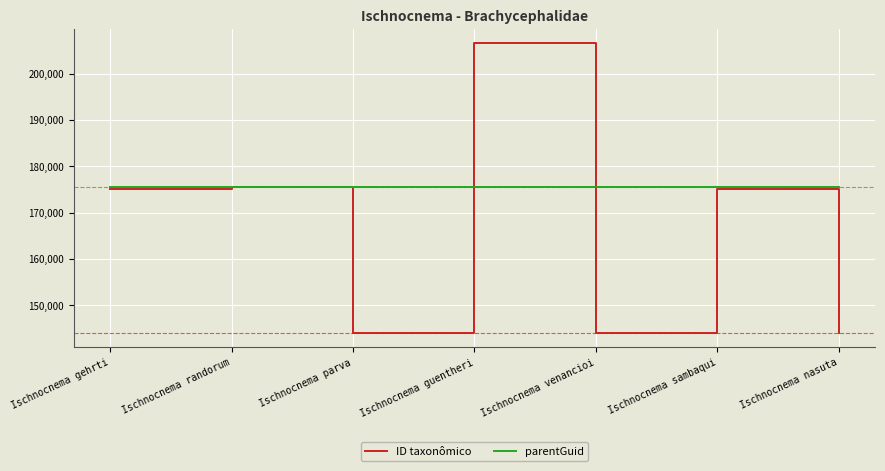

True or false: ID taxonômico and parentGuid cross at least once.

True